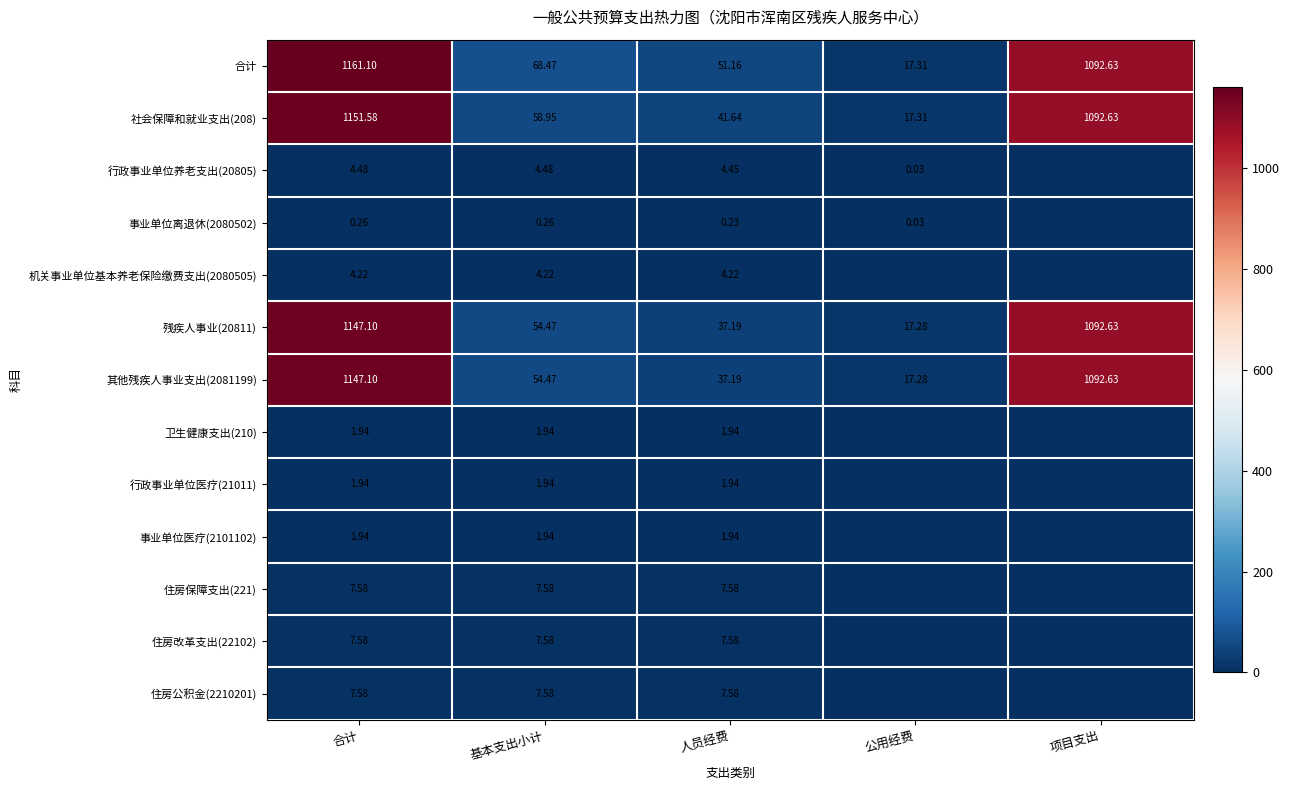

Which category has the highest value in the 残疾人事业(20811) series?

合计